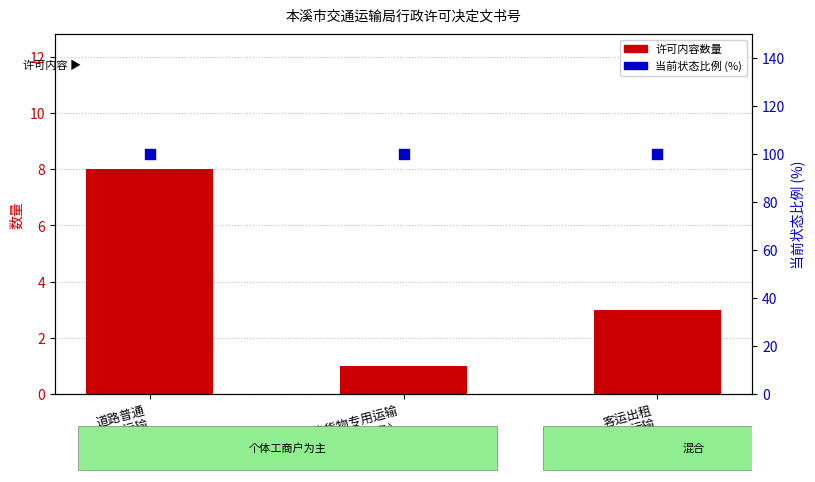

What are all the series names shown in the legend?

许可内容数量, 当前状态比例 (%)